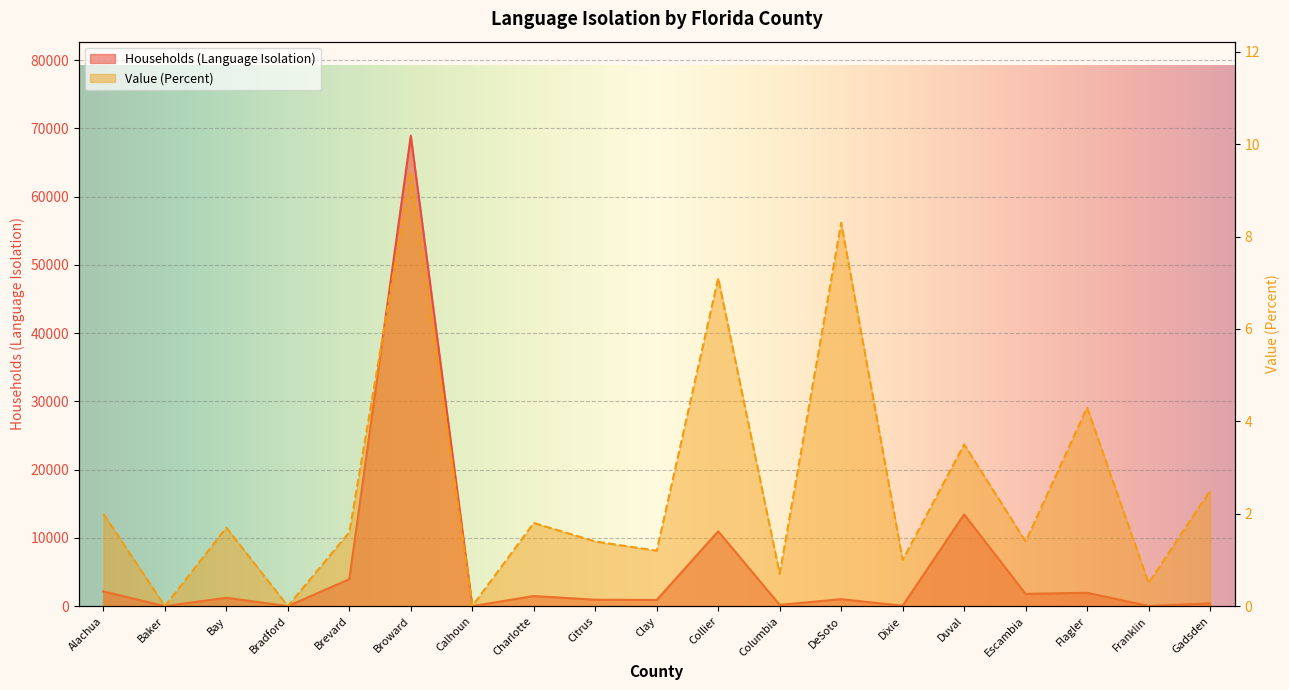

Reading right to left, extract all data points from this chart.

Households (language Isolation): 400.0	21.0	1953.0	1794.0	13426.0	58.0	1016.0	185.0	10956.0	906.0	938.0	1477.0	2.0	68906.0	3944.0	0.0	1225.0	0.0	2152.0
Value (Percent): 2.5	0.5	4.3	1.4	3.5	1.0	8.3	0.7	7.1	1.2	1.4	1.8	0.0	9.4	1.6	0.0	1.7	0.0	2.0